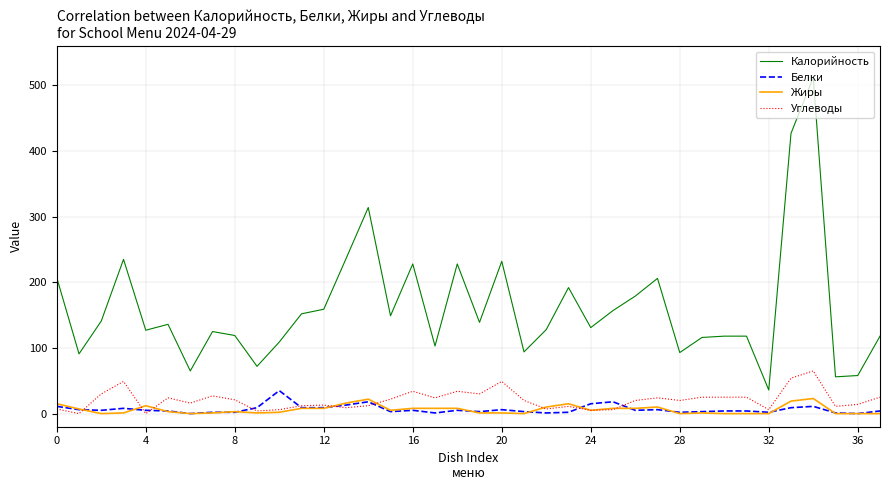

Which series has the widest spread of values?

Калорийность